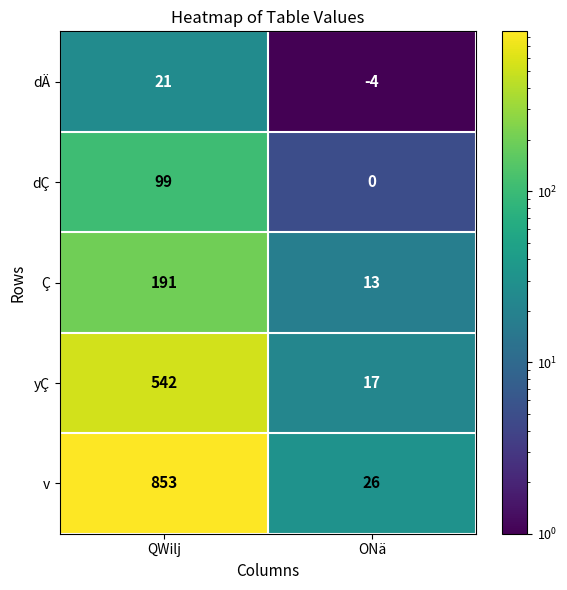

What is the difference between the v values at QWilj and ONä?

827